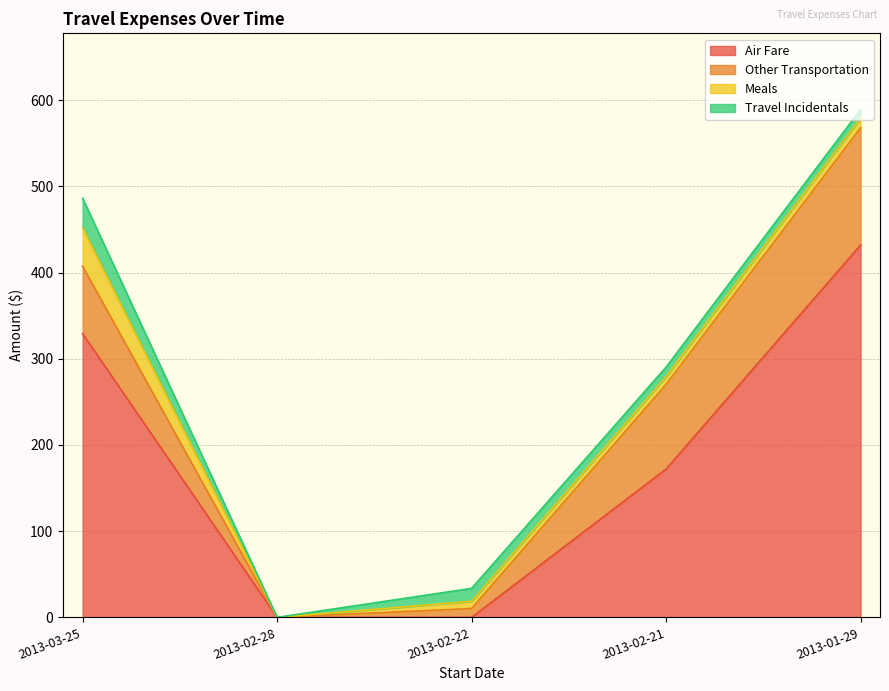

True or false: Other Transportation has more than 0 interior local peaks.

False